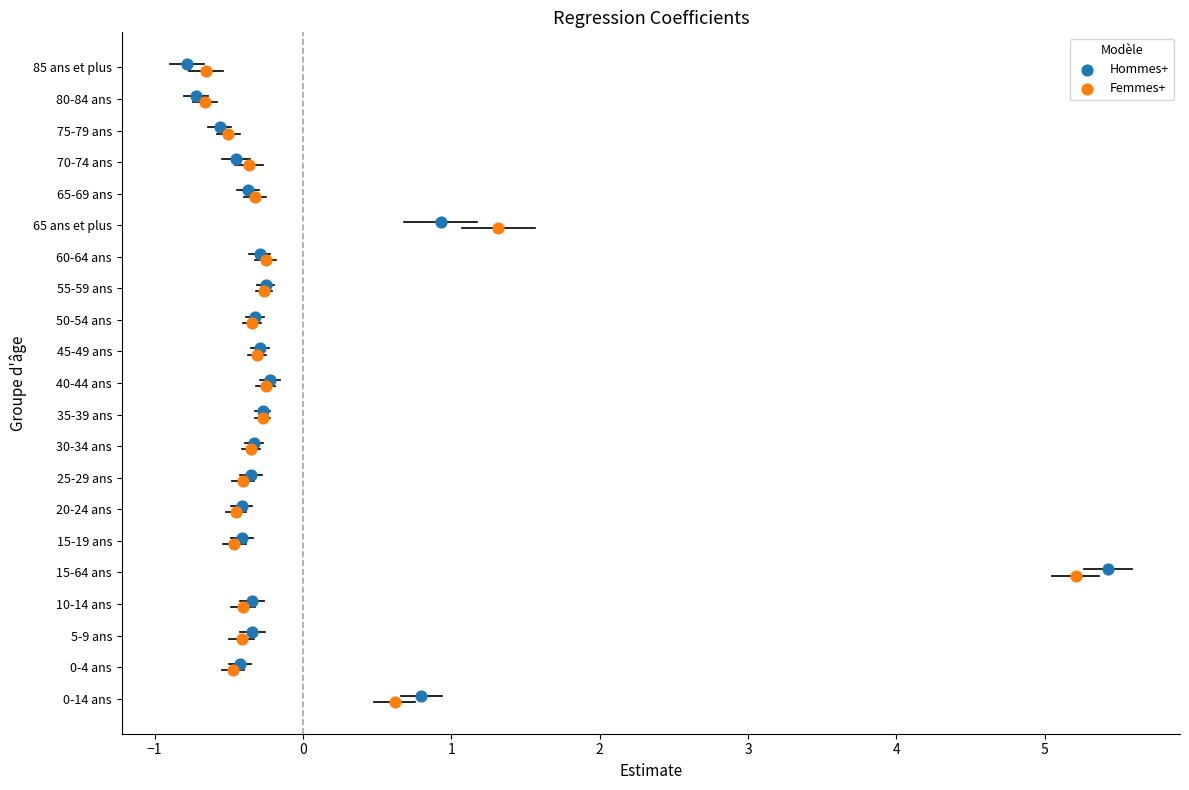

What are all the series names shown in the legend?

Hommes+, Femmes+